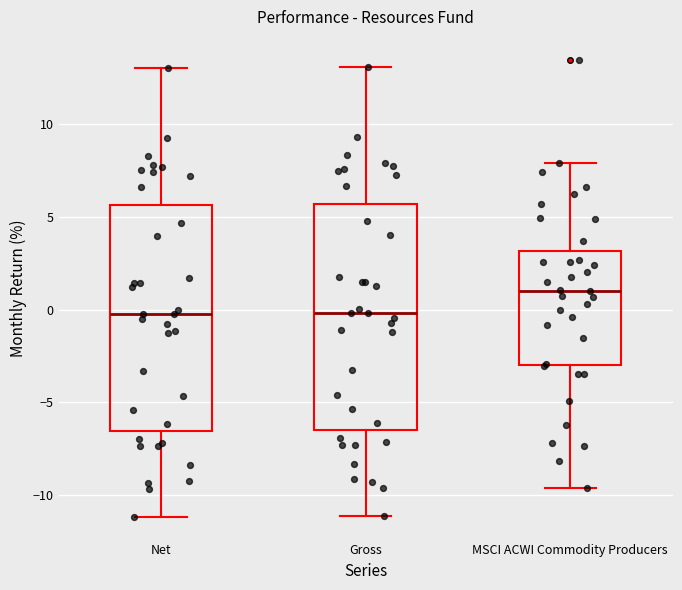

Reading left to right, transcribe this box plot: for each box, give where its median line is, the range the box spans, and where its two whiskers end, as read against the y-axis. The values are not printed on the chart, so give them approximately, as read against the axis.

Net: median 0.0, box -6.5 to 5.5, whiskers -11.0 to 13.0
Gross: median 0.0, box -6.5 to 5.5, whiskers -11.0 to 13.0
MSCI ACWI Commodity Producers: median 1.0, box -3.0 to 3.0, whiskers -9.5 to 8.0